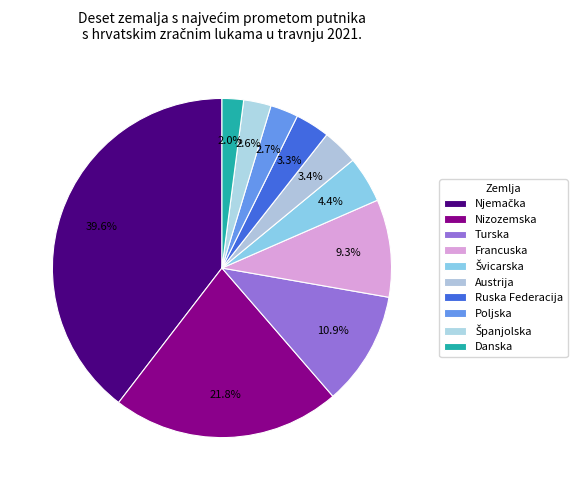

Count the number of slices in the pie.

10